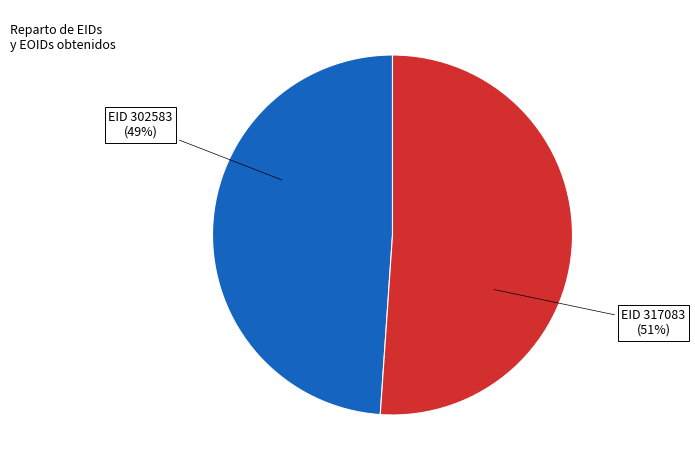

To the nearest percent, what is the average slice percentage?

50%